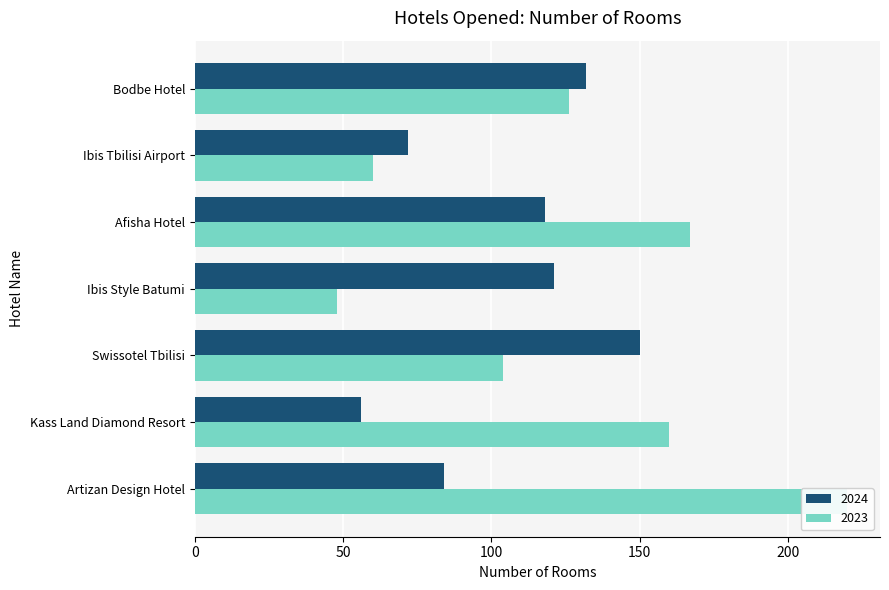

Is it true that Rooms_2023 equals 260 at Afisha Hotel?

False